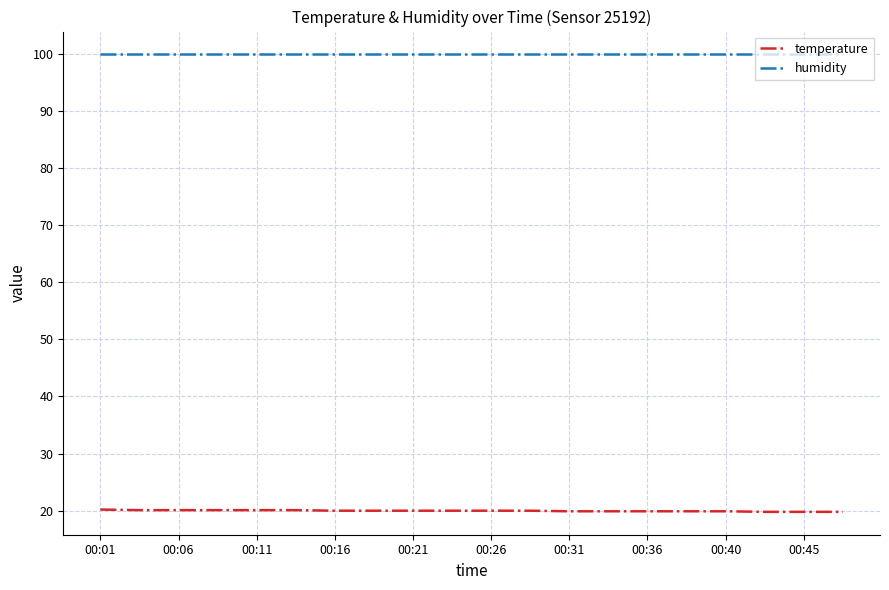

List the series in order of their overall mean, highest first.

humidity, temperature